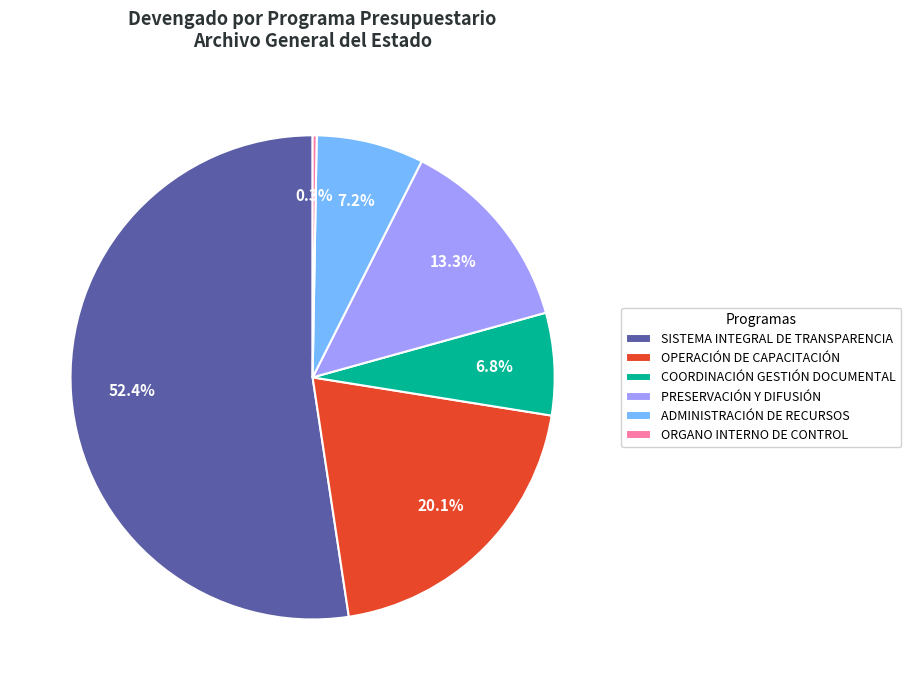

Which category accounts for the majority?

SISTEMA INTEGRAL DE TRANSPARENCIA